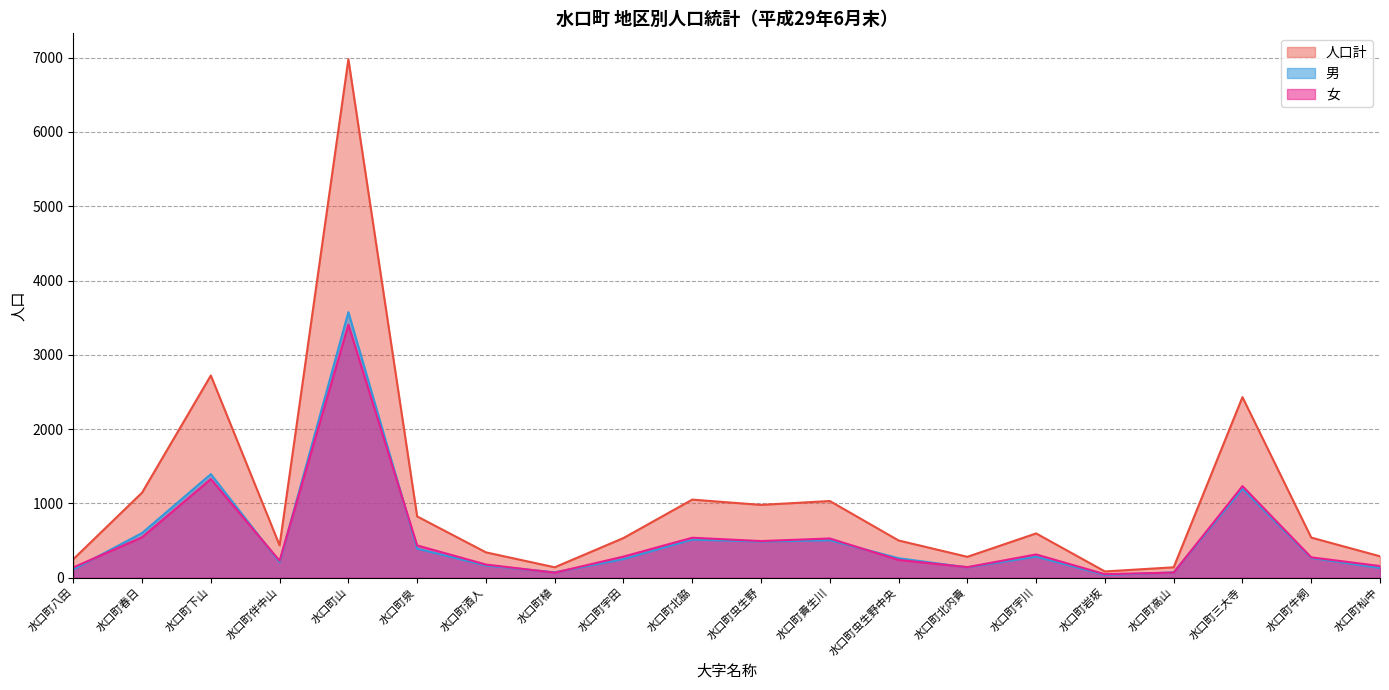

Which has a higher value, 水口町八田 or 水口町春日?

水口町春日